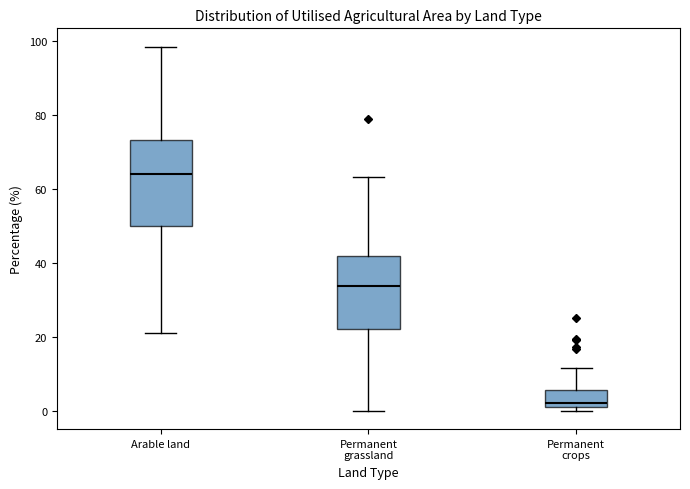

Which box is the tallest, from its lower edge to its upper edge?

Arable land